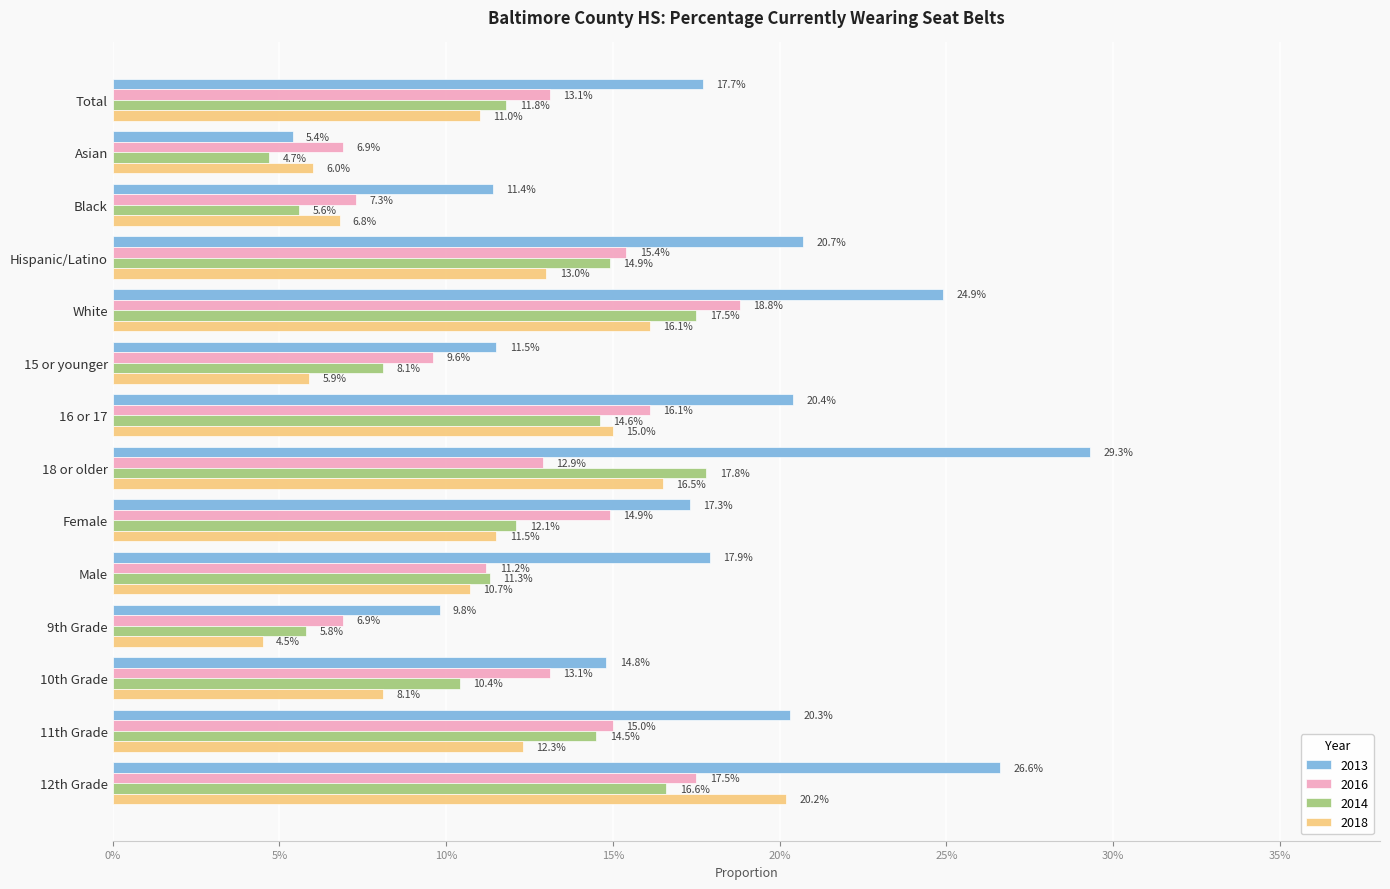

What are all the series names shown in the legend?

2013, 2016, 2014, 2018